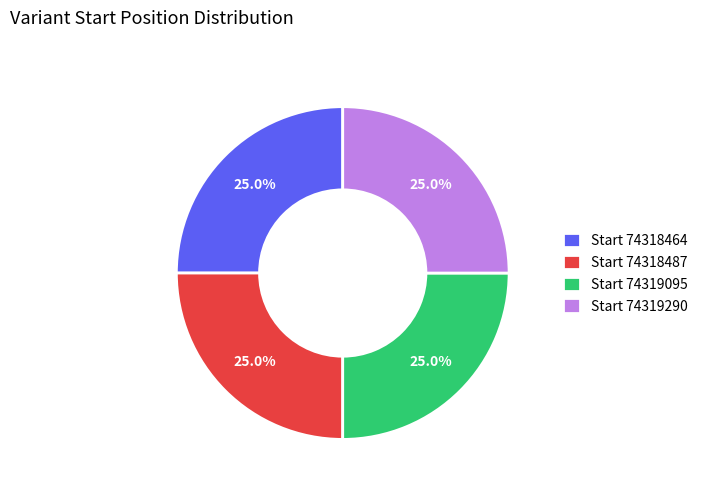

What is the total percentage of Start 74318487 and Start 74318464?

50.0%